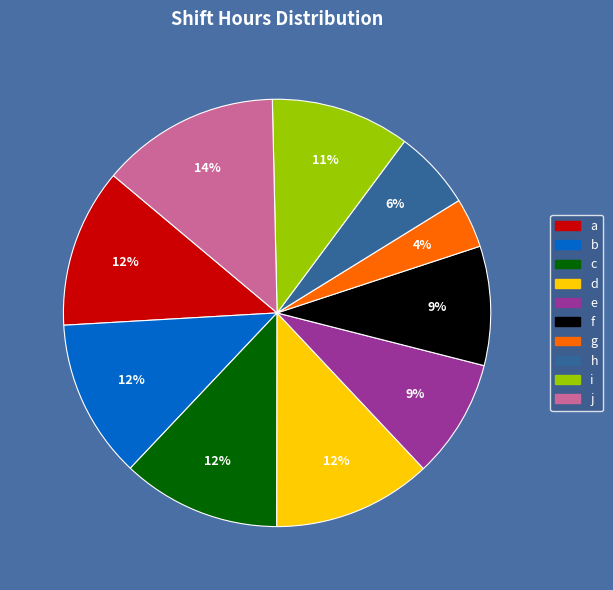

Combined, do g and h account for over 50%?

No